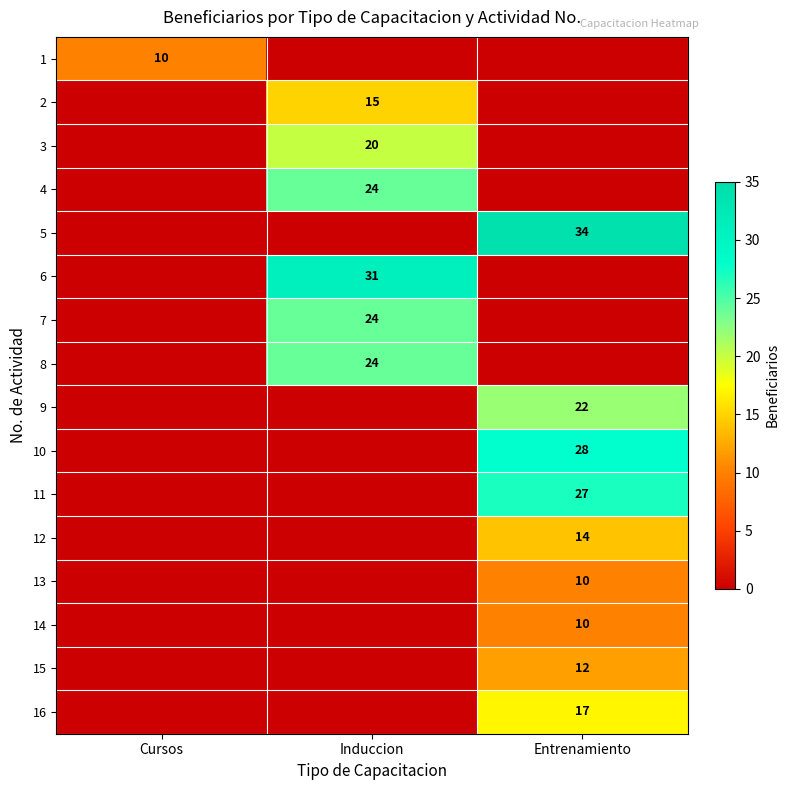

The 9 series shows 5 at Entrenamiento. True or false?

False